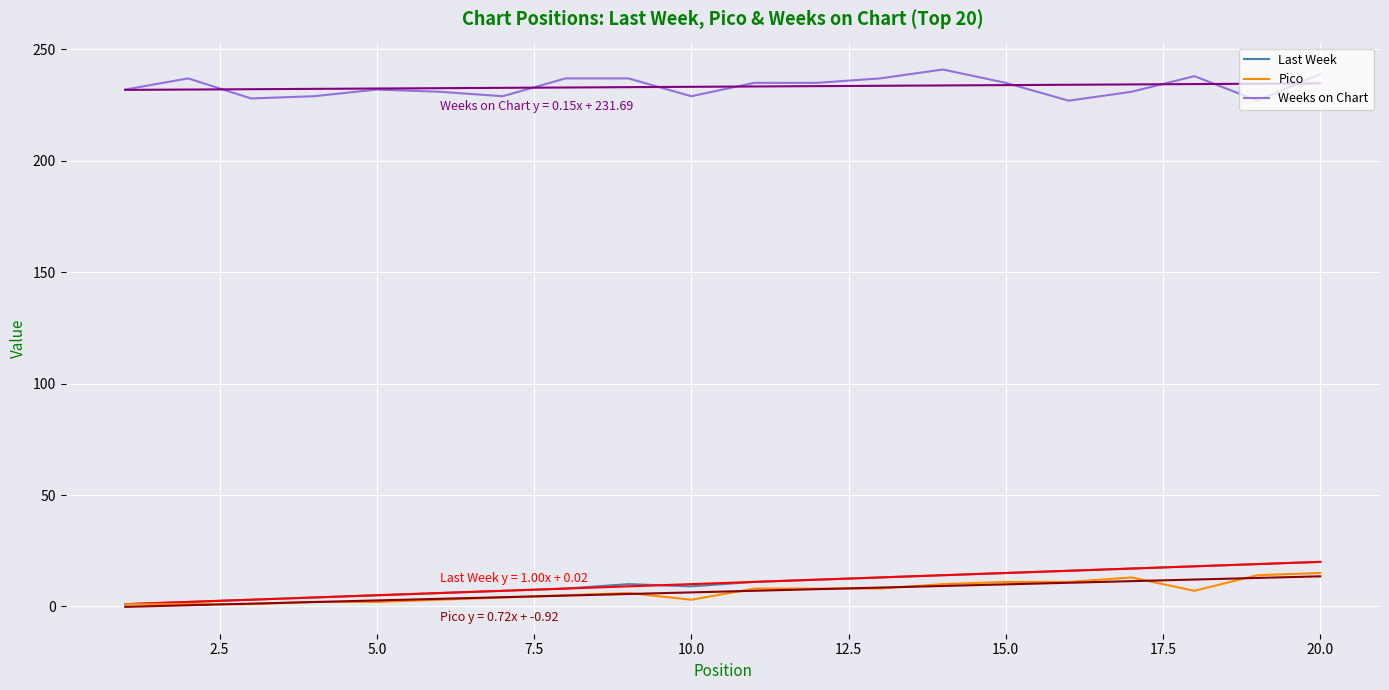

Is this an area chart (filled region under the line)?

No